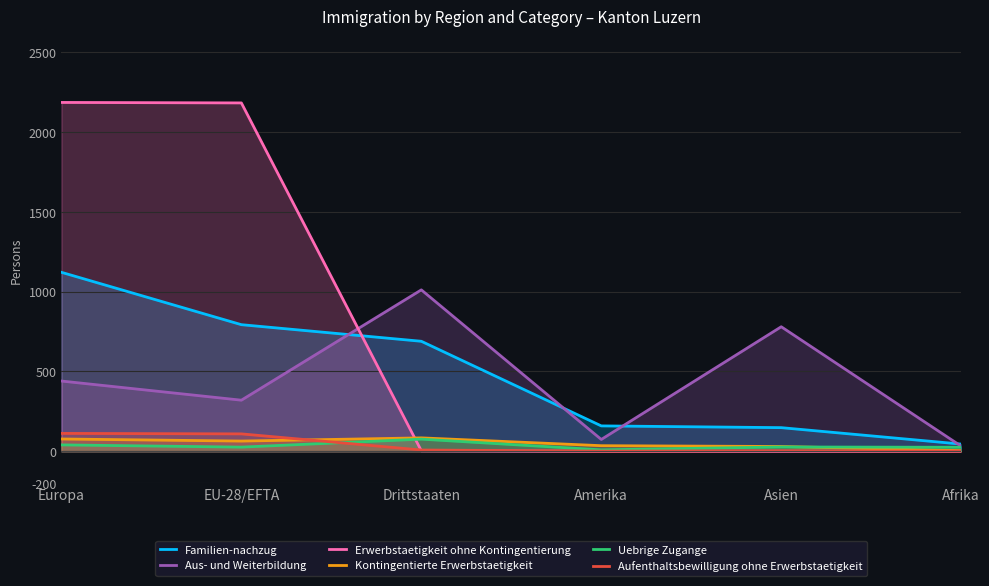

At which label is Kontingentierte Erwerbstaetigkeit closest to 44?

Amerika